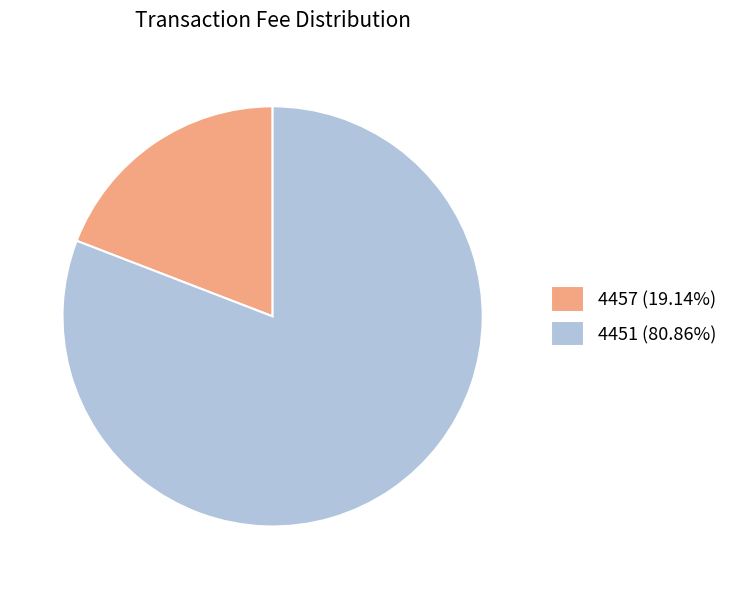

Count the number of slices in the pie.

2